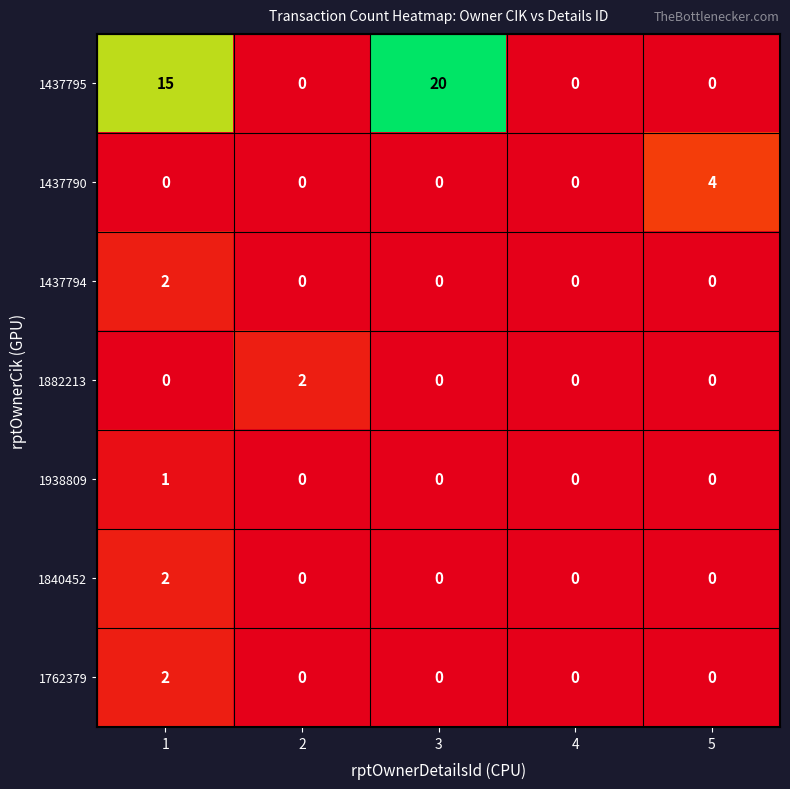

True or false: 1437790 has a value of 4 at 5.

True